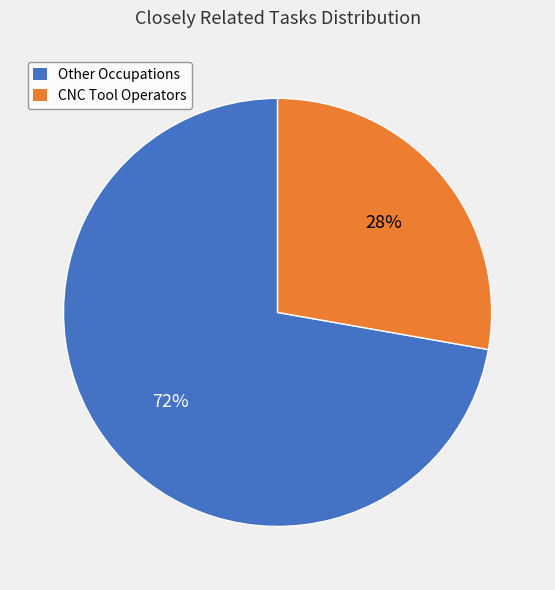

To the nearest percent, what is the average slice percentage?

50%